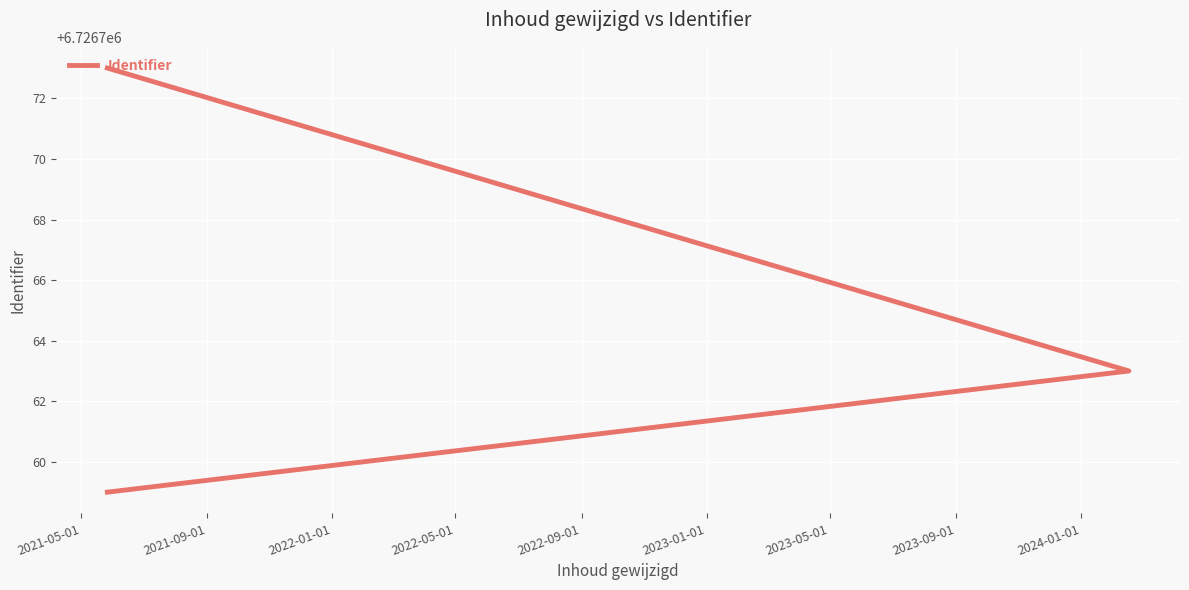

What is the change in value from 2021-05-01 to 2022-01-01?

+14